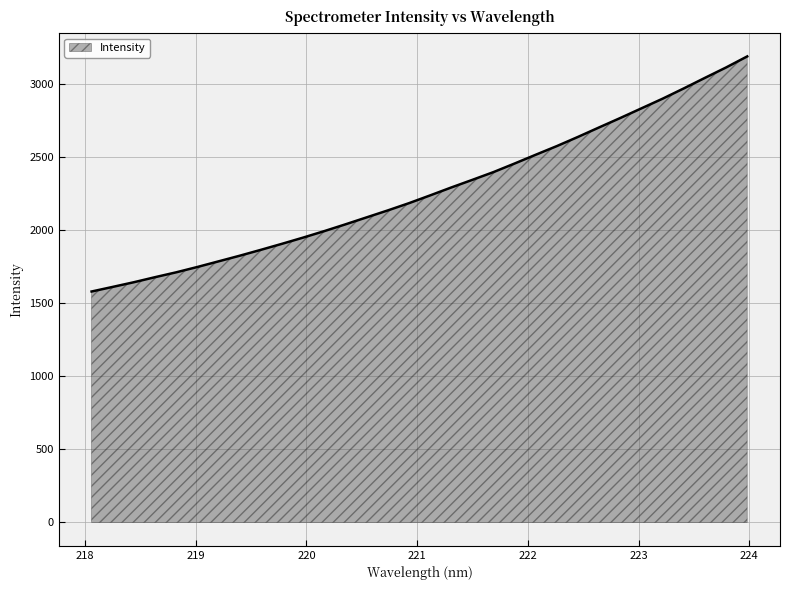

What is the maximum value shown in the chart?

3191.5